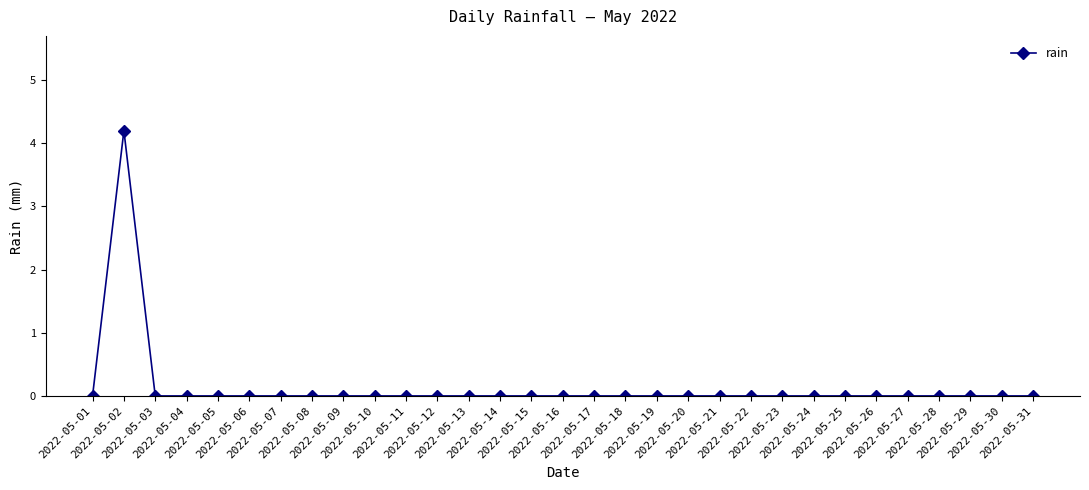

What is the sum of all values?

4.2